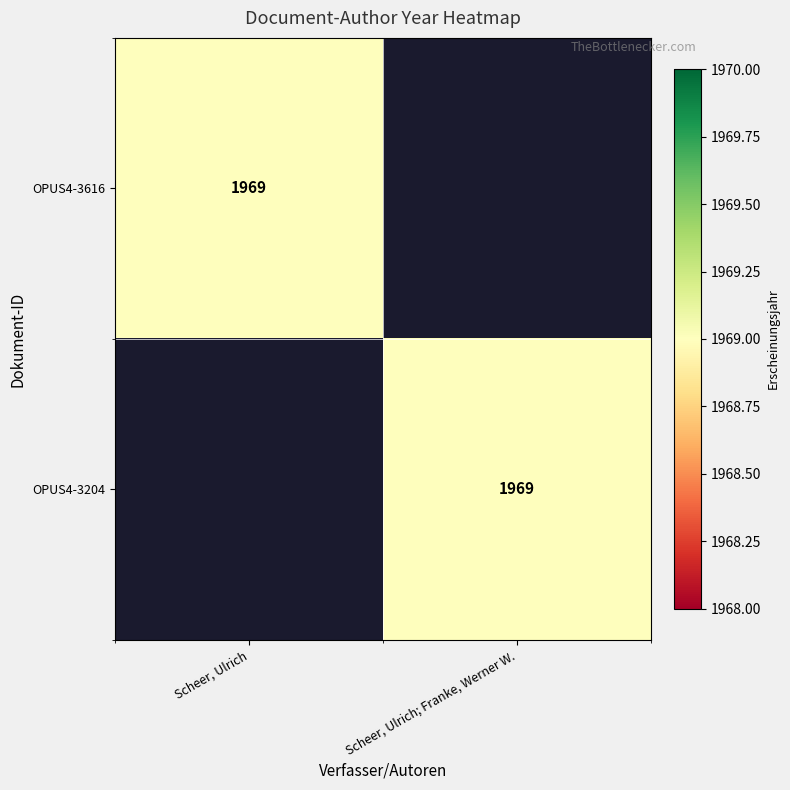

Is it true that OPUS4-3204 equals 1969 at Scheer, Ulrich; Franke, Werner W.?

True